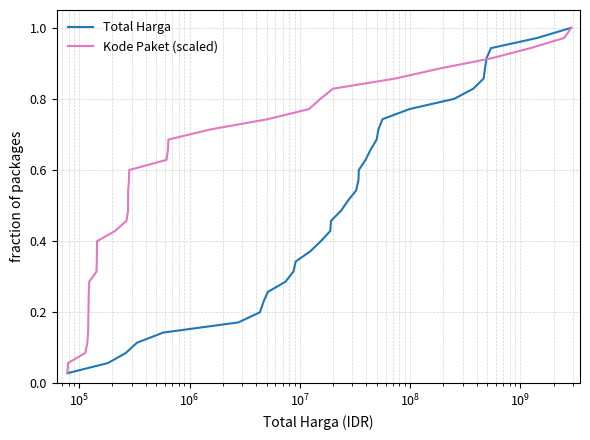

True or false: Total Harga has more than 1 interior local peaks.

False